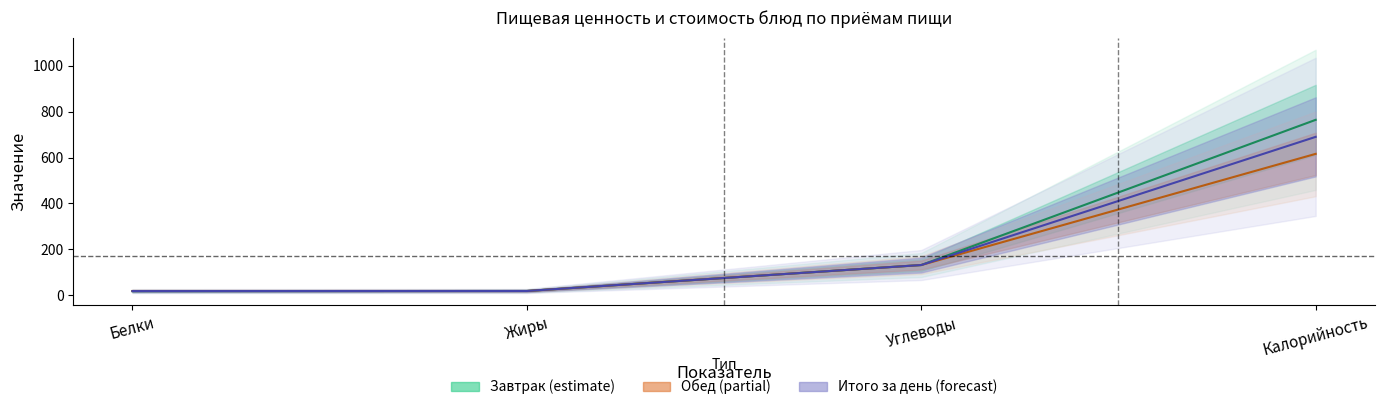

At which category is the sum across all series the highest?

Калорийность